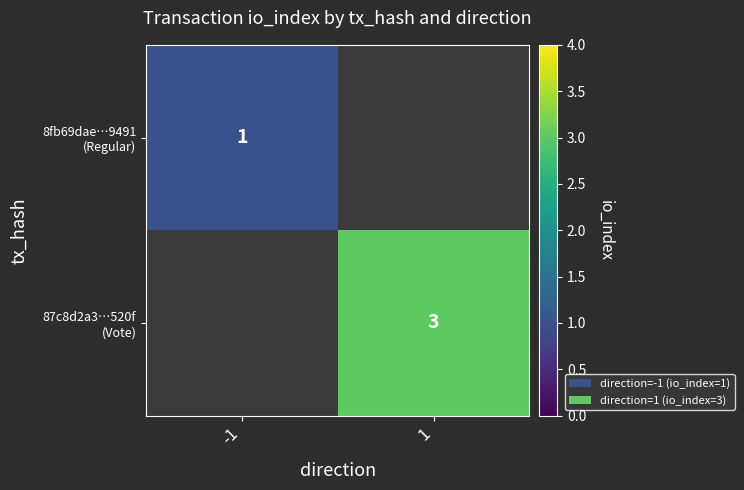

How many distinct data groups are displayed?

2